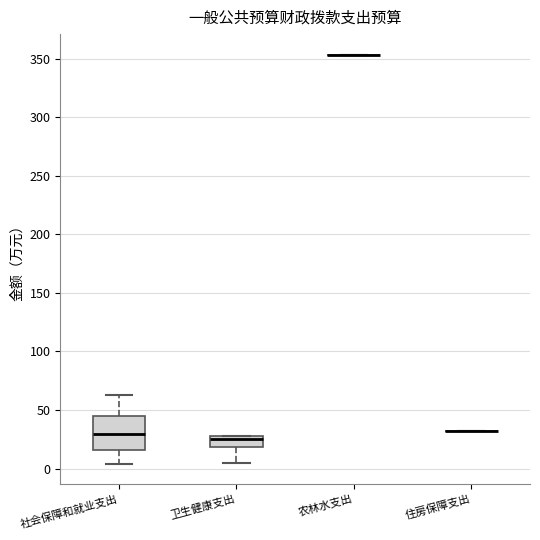

Which box is the tallest, from its lower edge to its upper edge?

社会保障和就业支出